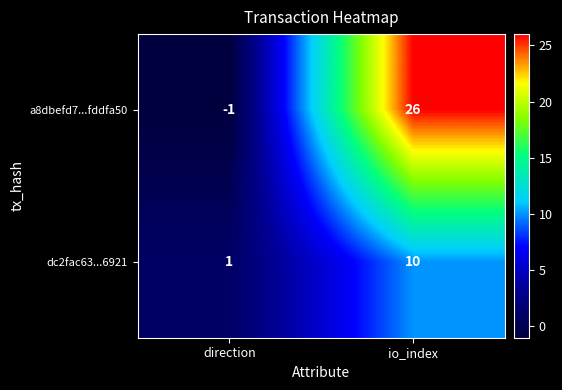

Reading left to right, list all the values displayed in this chart.

a8dbefd7...fddfa50: -1	26
dc2fac63...6921: 1	10